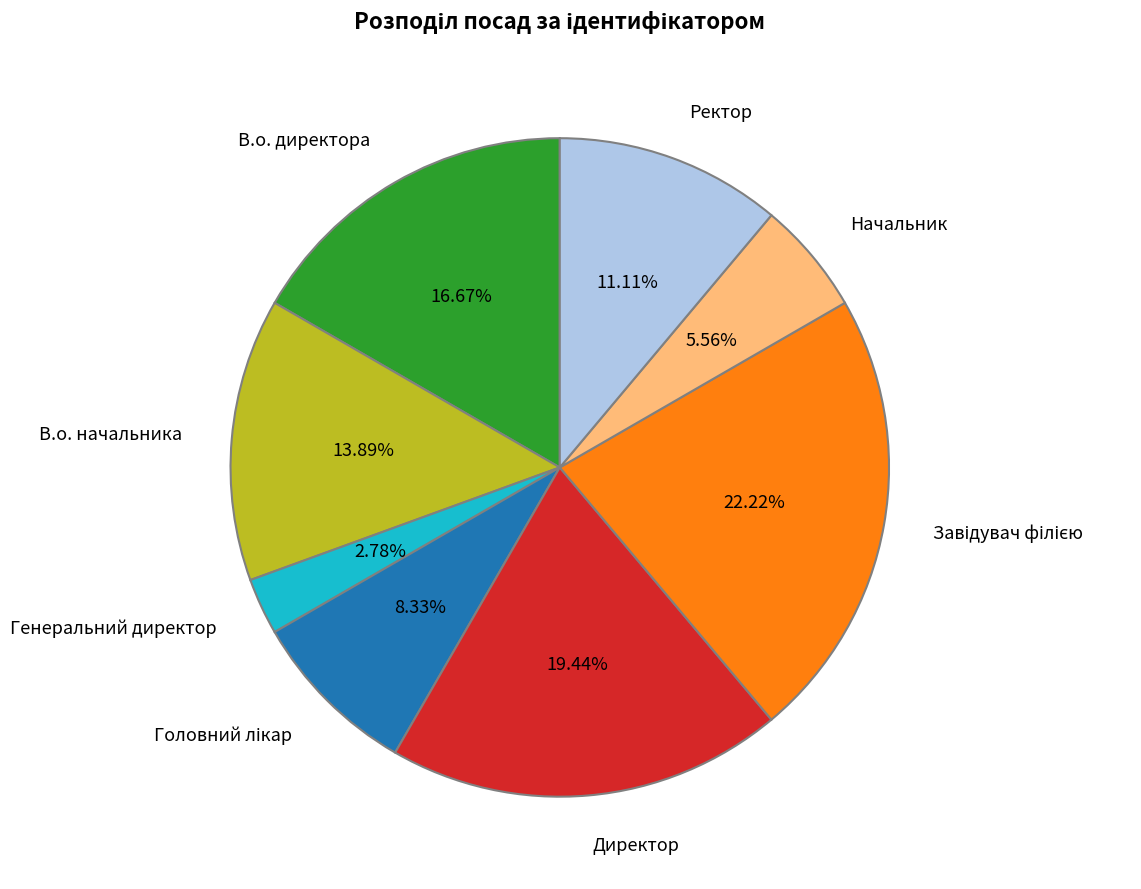

What is the ratio of the value at Ректор to the value at В.о. начальника?

0.8